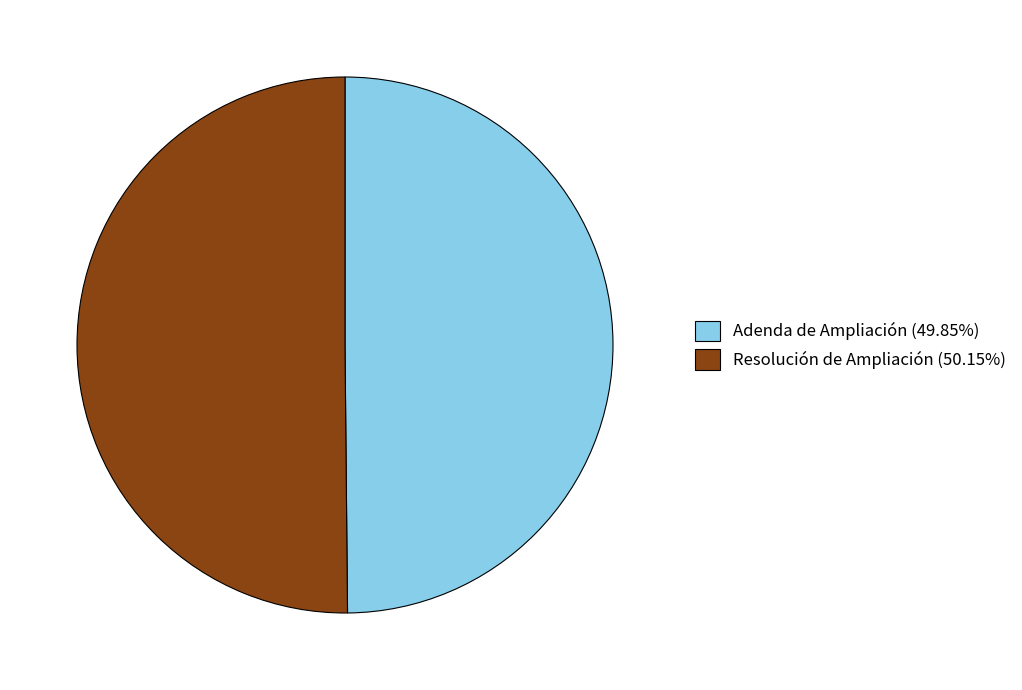

Combined, do Adenda de Ampliación (49.85%) and Resolución de Ampliación (50.15%) account for over 50%?

Yes